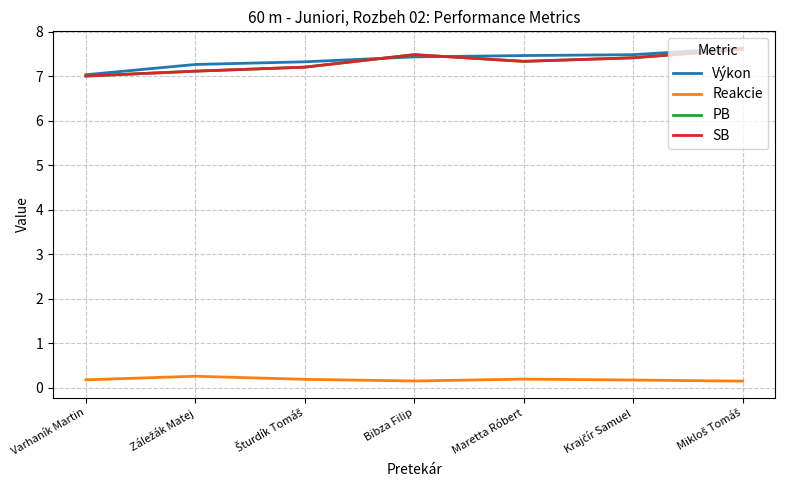

How many Reakcie values are between 0 and 1?

7